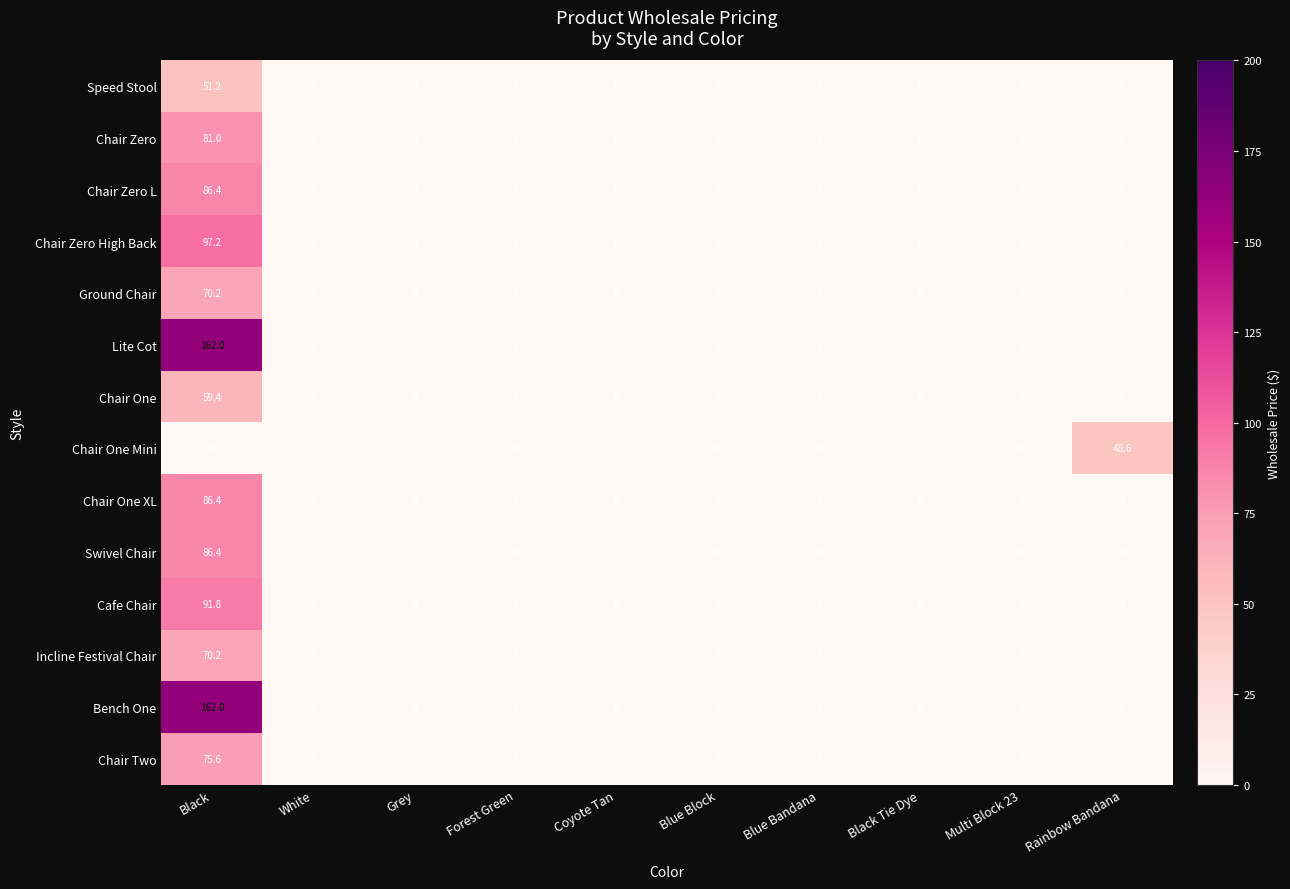

True or false: Chair Two has a value of 44.6 at Forest Green.

False